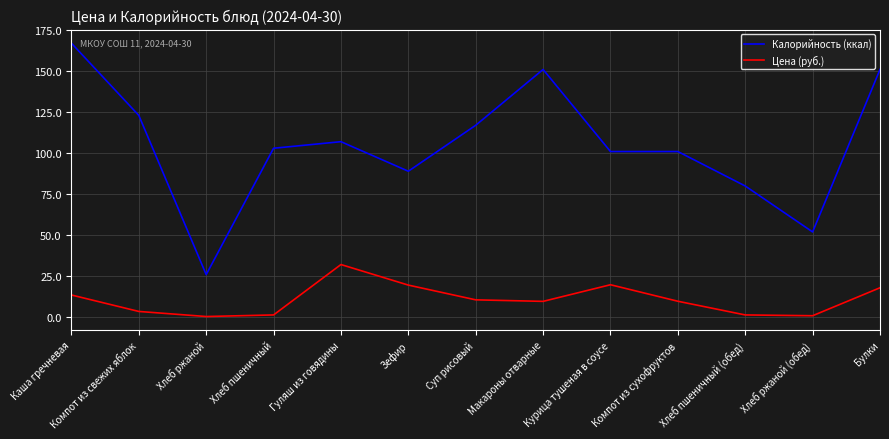

What position from the left is Зефир?

6